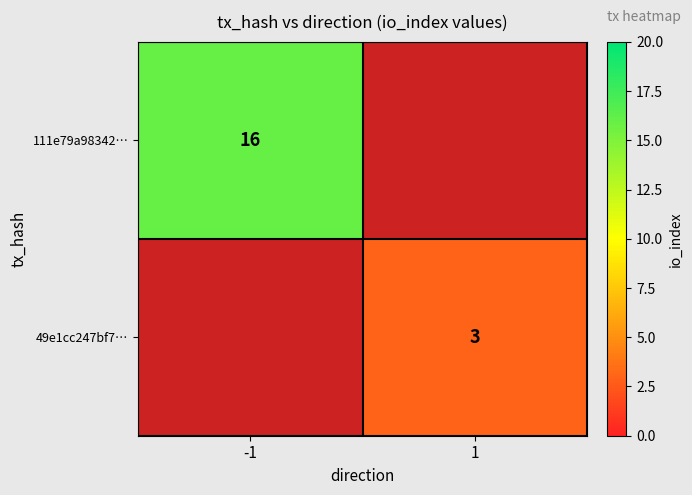

True or false: 49e1cc247bf7… has a value of 1.7 at 1.

False